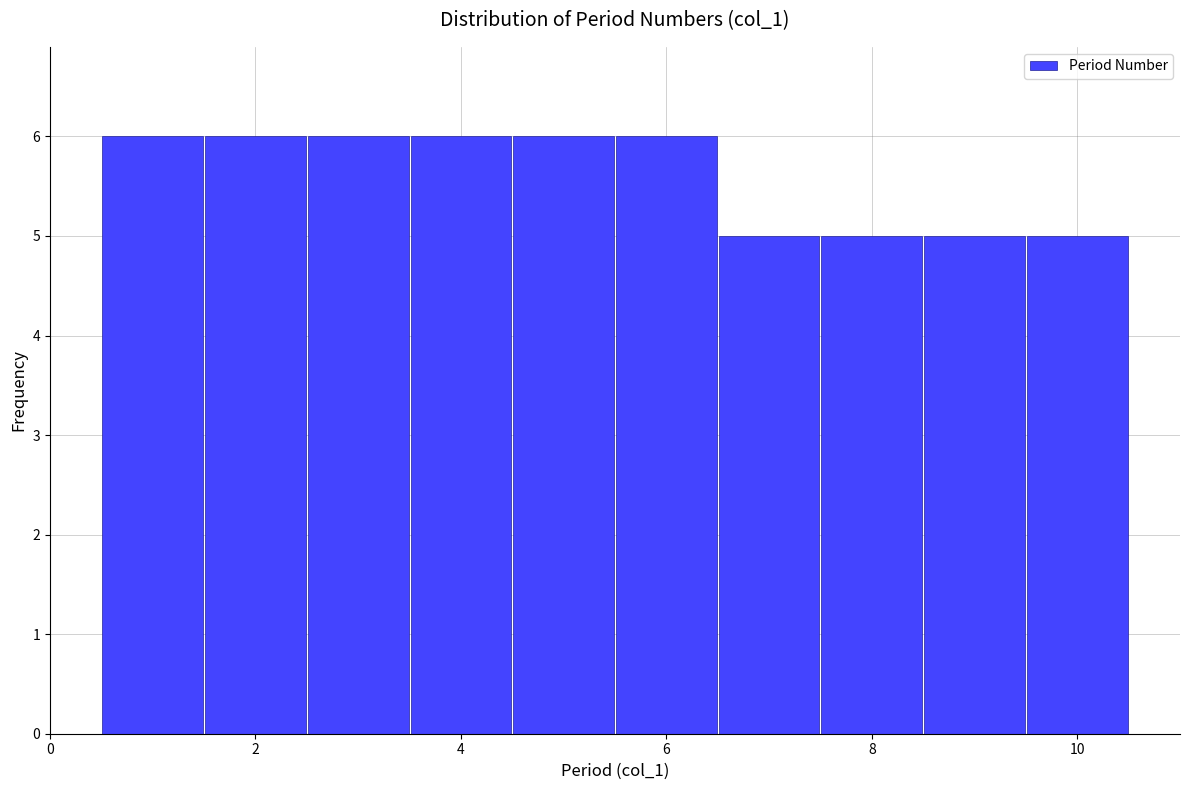

Reading left to right, transcribe this chart: for each bar, give the range it covers on the x-axis and its height. Neither the bar edges nor the heights are printed on the chart, so give them approximately, as read against the axes.

0.5 to 1.5: 6
1.5 to 2.5: 6
2.5 to 3.5: 6
3.5 to 4.5: 6
4.5 to 5.5: 6
5.5 to 6.5: 6
6.5 to 7.5: 5
7.5 to 8.5: 5
8.5 to 9.5: 5
9.5 to 10.5: 5